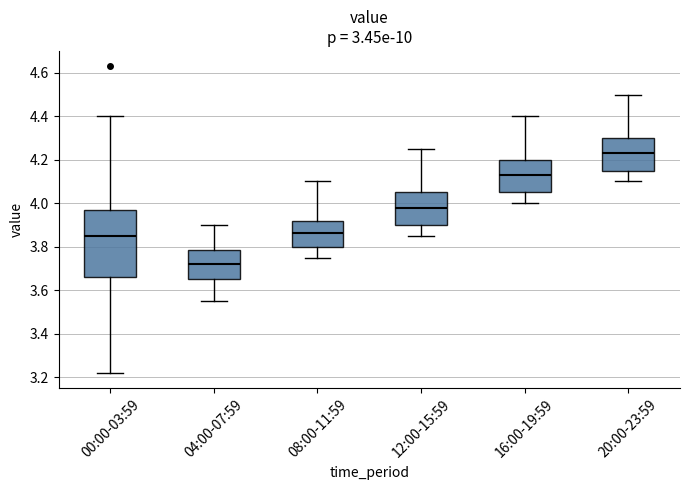

Reading left to right, read every box against the y-axis: the position of its median line, the range the box covers, and the ends of its whiskers. The values are not printed on the chart, so give them approximately, as read against the axis.

00:00-03:59: median 3.86, box 3.66 to 3.98, whiskers 3.22 to 4.40
04:00-07:59: median 3.72, box 3.66 to 3.78, whiskers 3.56 to 3.90
08:00-11:59: median 3.86, box 3.80 to 3.92, whiskers 3.76 to 4.10
12:00-15:59: median 3.98, box 3.90 to 4.06, whiskers 3.86 to 4.26
16:00-19:59: median 4.14, box 4.06 to 4.20, whiskers 4.00 to 4.40
20:00-23:59: median 4.24, box 4.16 to 4.30, whiskers 4.10 to 4.50